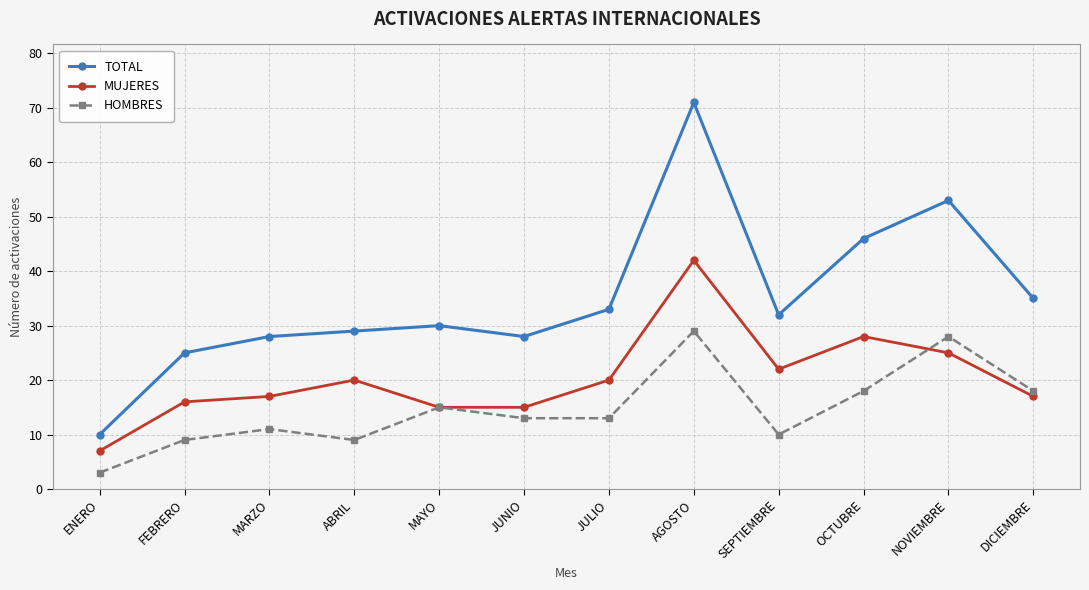

What position from the right is ABRIL?

9